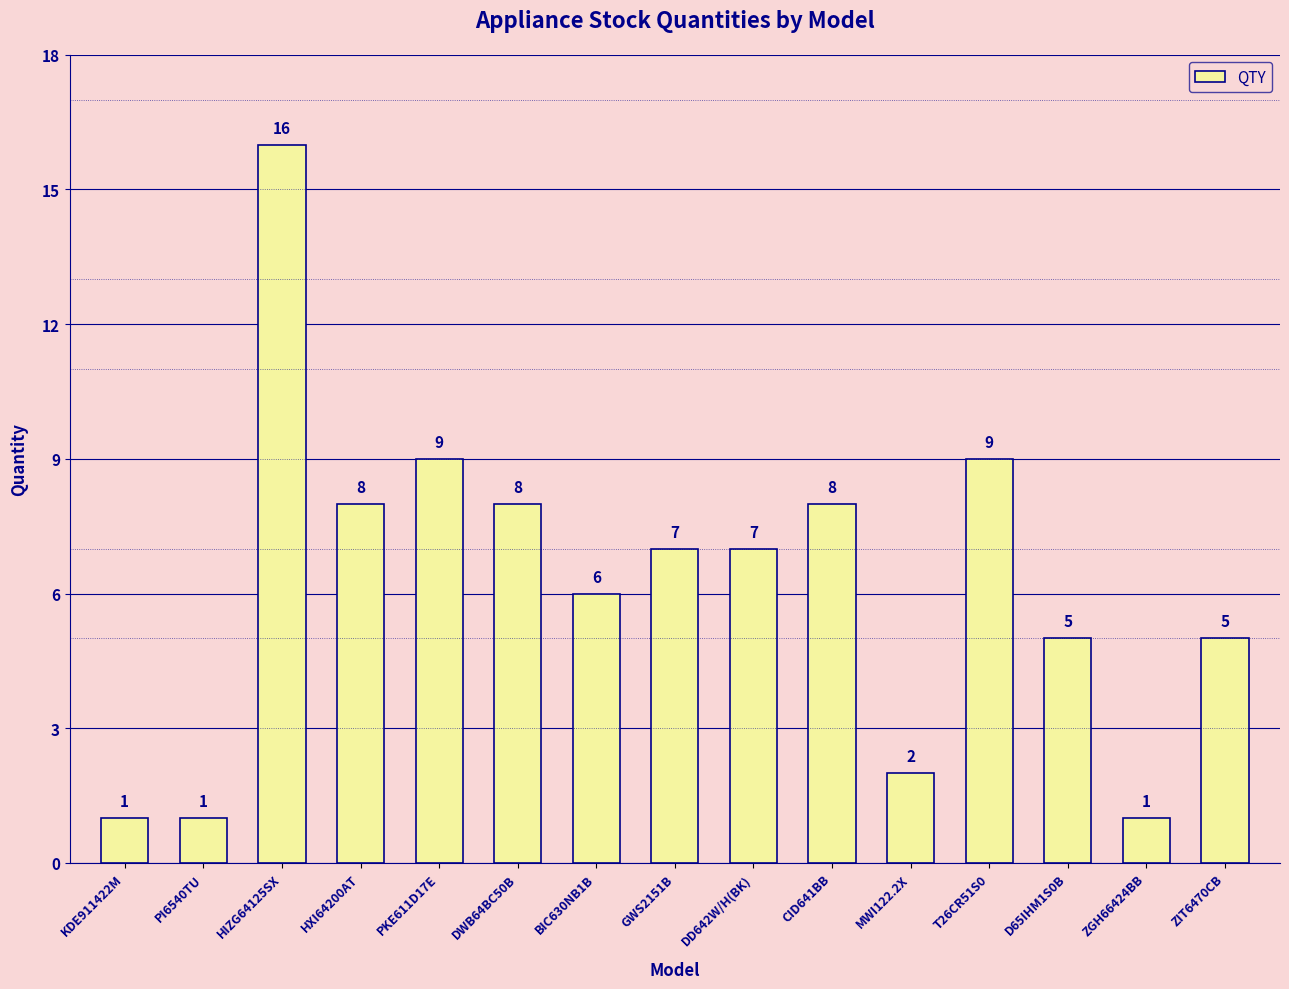

How many categories are shown in the chart?

15